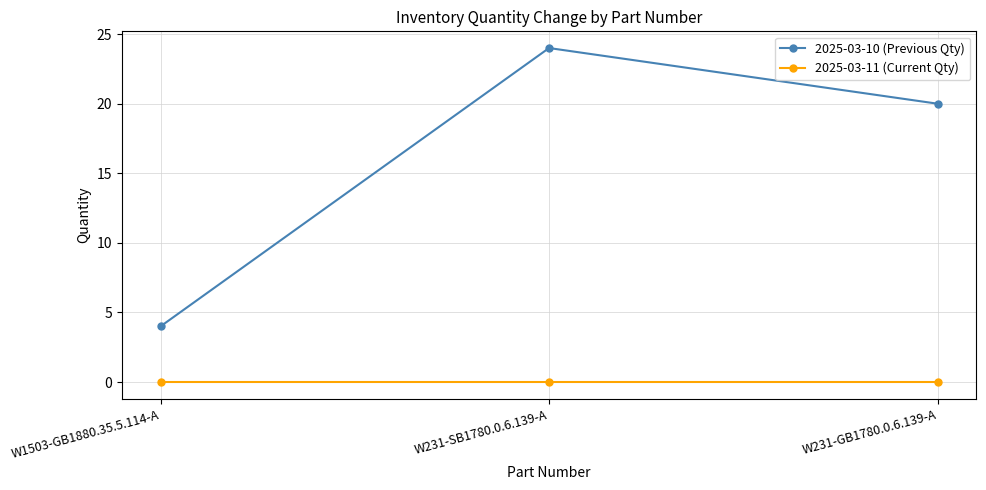

Reading left to right, extract all data points from this chart.

2025-03-10 (Previous Qty): W1503-GB1880.35.5.114-A=4	W231-SB1780.0.6.139-A=24	W231-GB1780.0.6.139-A=20
2025-03-11 (Current Qty): W1503-GB1880.35.5.114-A=0	W231-SB1780.0.6.139-A=0	W231-GB1780.0.6.139-A=0